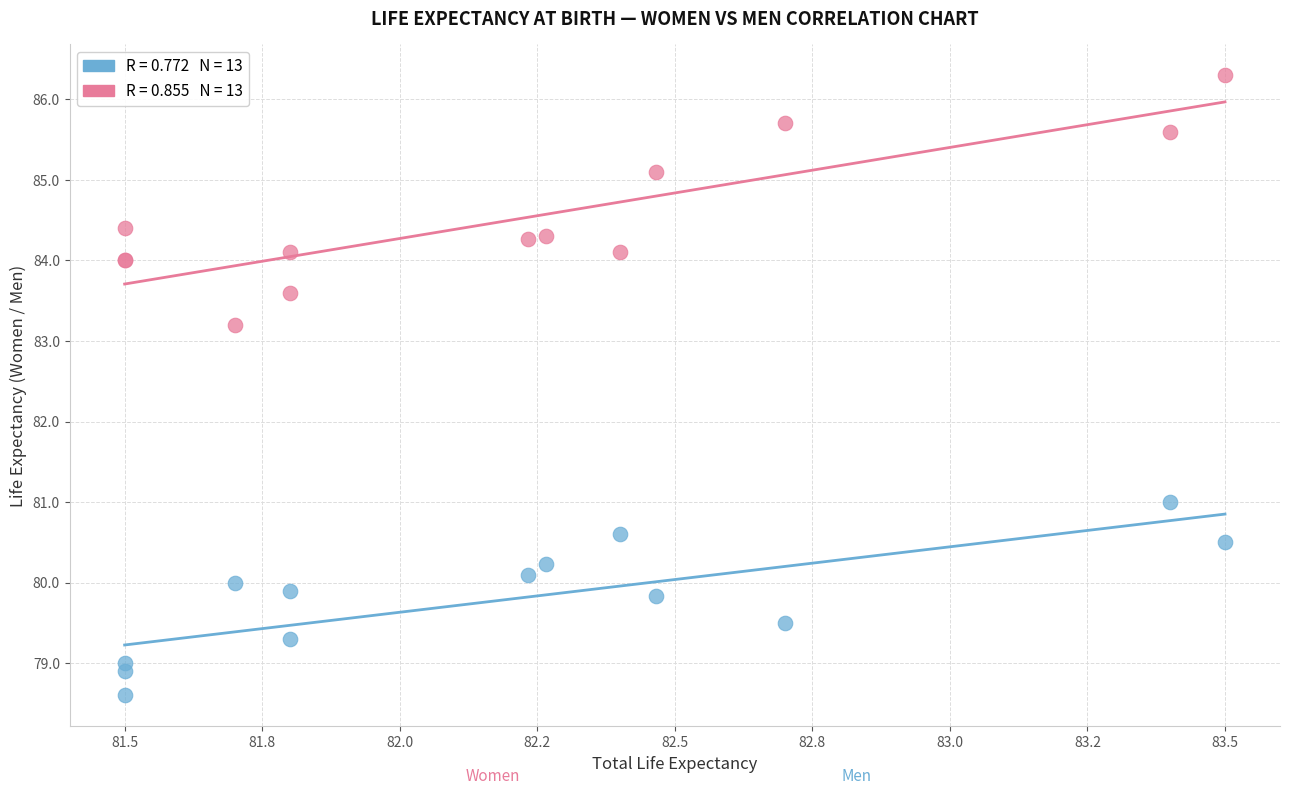

Across all series, what Y value is closest to 82?

81.0